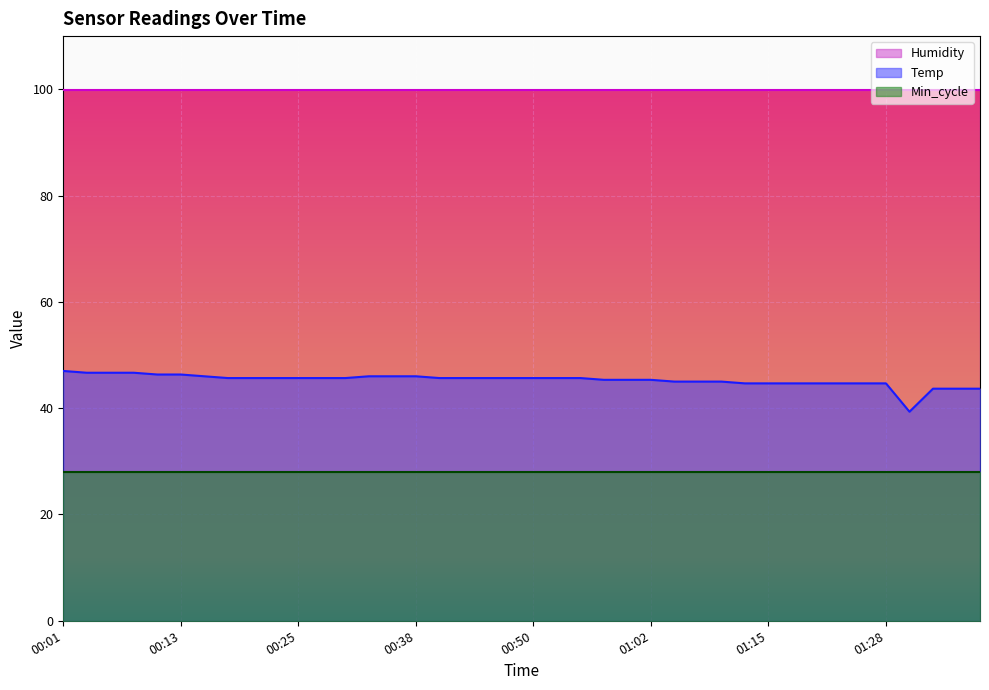

Rank the series by their average value, from lowest to highest.

Min_cycle, Temp, Humidity